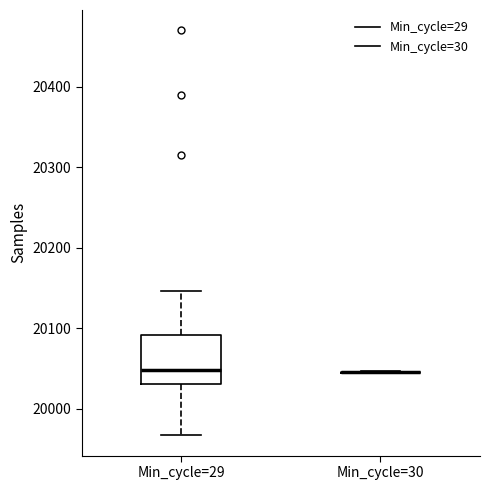

Comparing the boxes themselves (not the whiskers), which one is the tallest?

Min_cycle=29